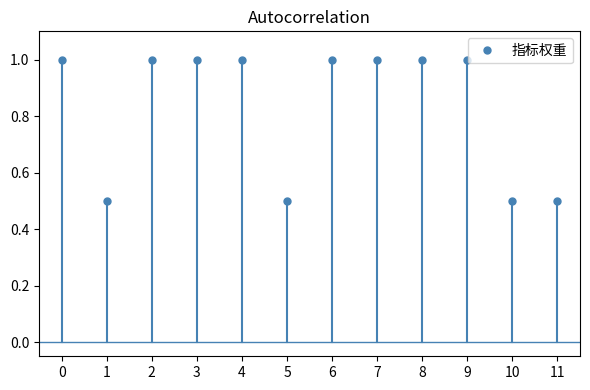

What is the value of the 10th point from the left?

1.0